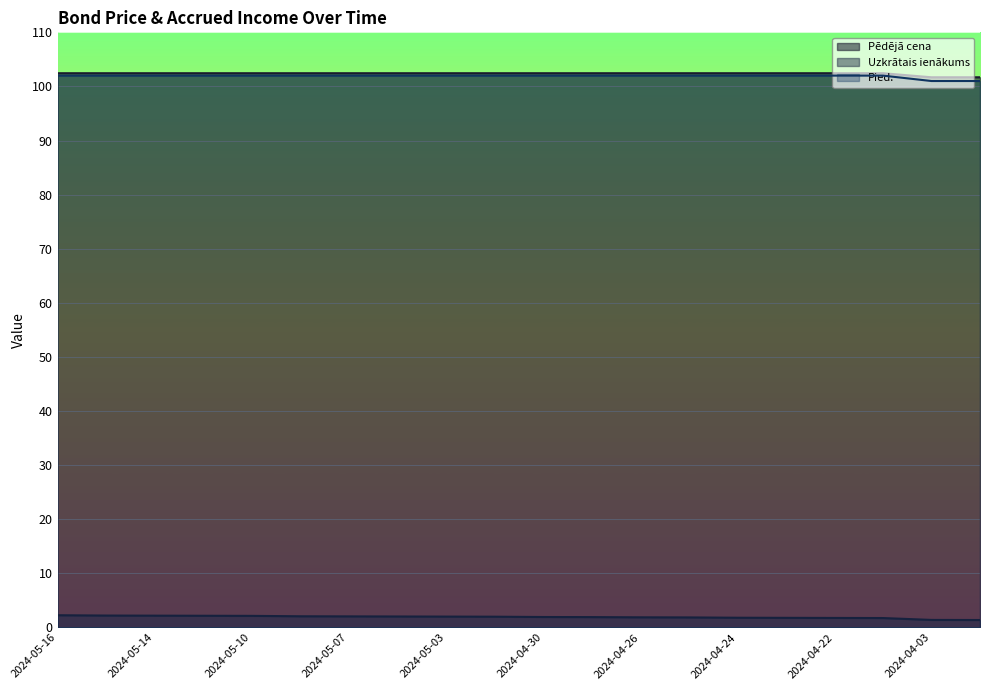

What is the difference between the second highest and second lowest values in the Pēdējā cena series?

0.8